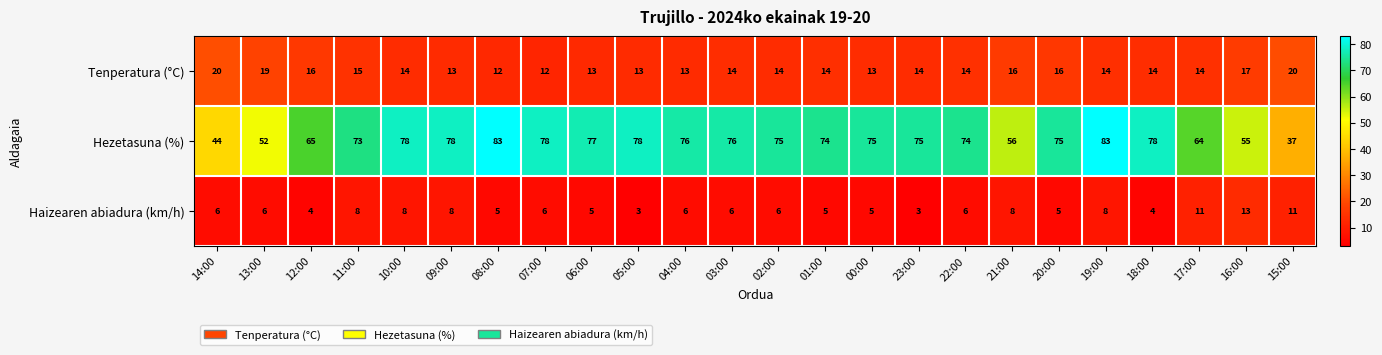

Which series has the largest total across all categories?

Hezetasuna (%)